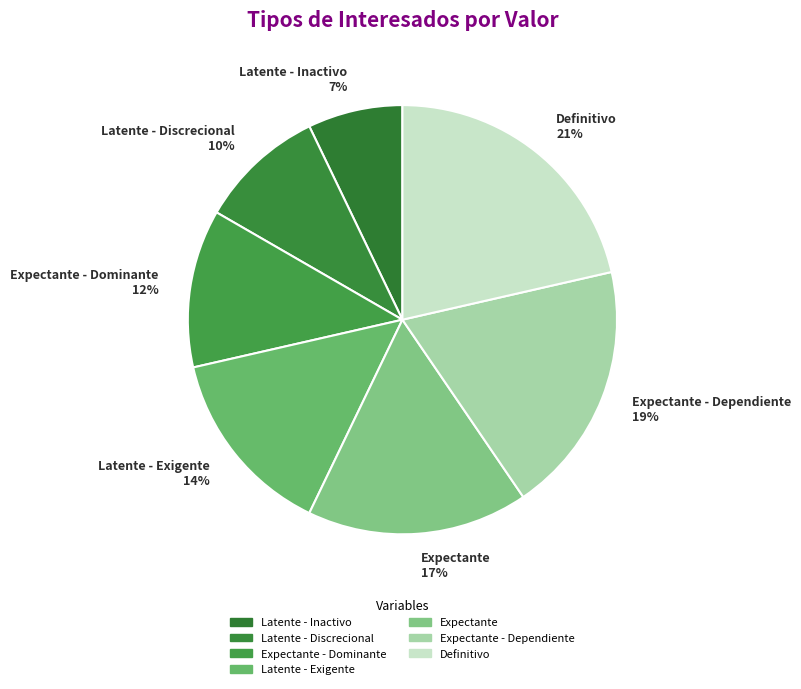

What is the smallest slice in the pie chart?

Latente - Inactivo